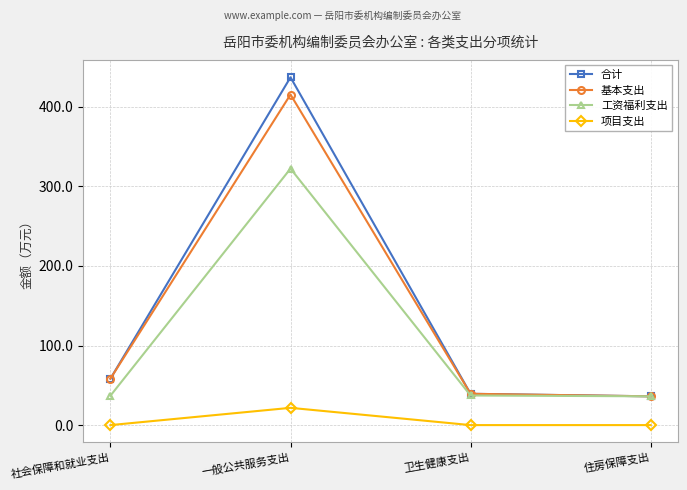

Which series has the largest range (max minus min)?

合计